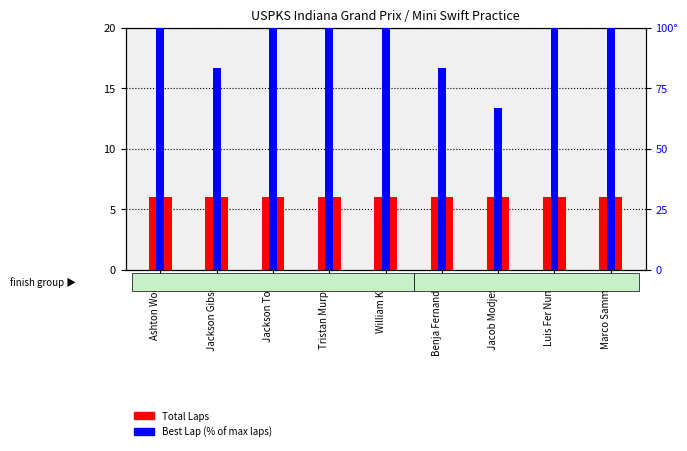

Rank the series at Benja Fernandez from lowest to highest value.

Total Laps, Best Lap (% of max)